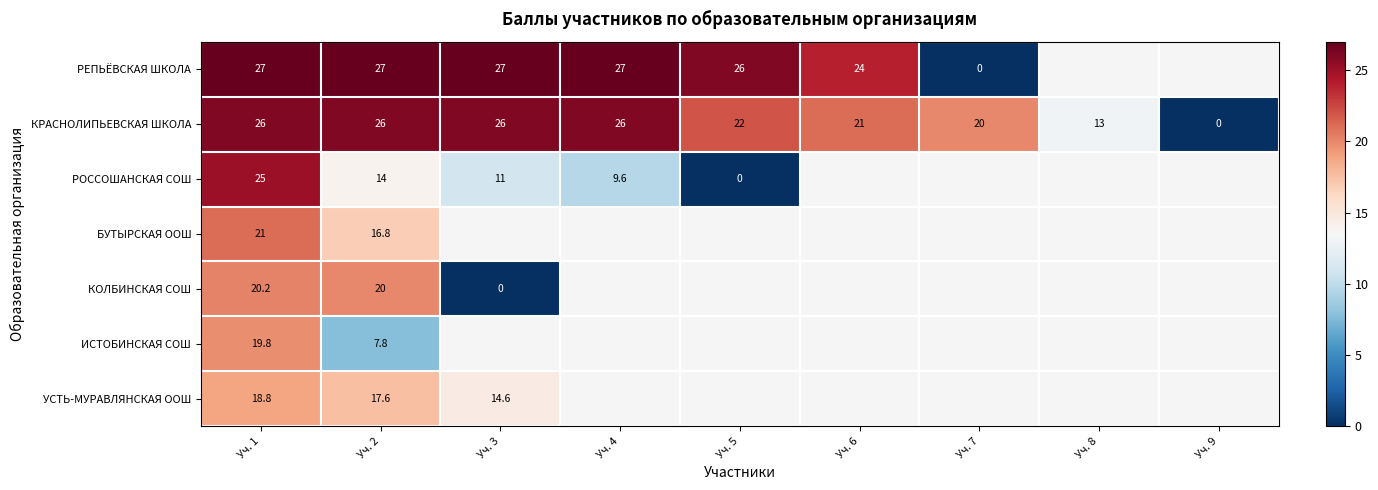

At which label is КРАСНОЛИПЬЕВСКАЯ ШКОЛА closest to 13?

Уч. 8